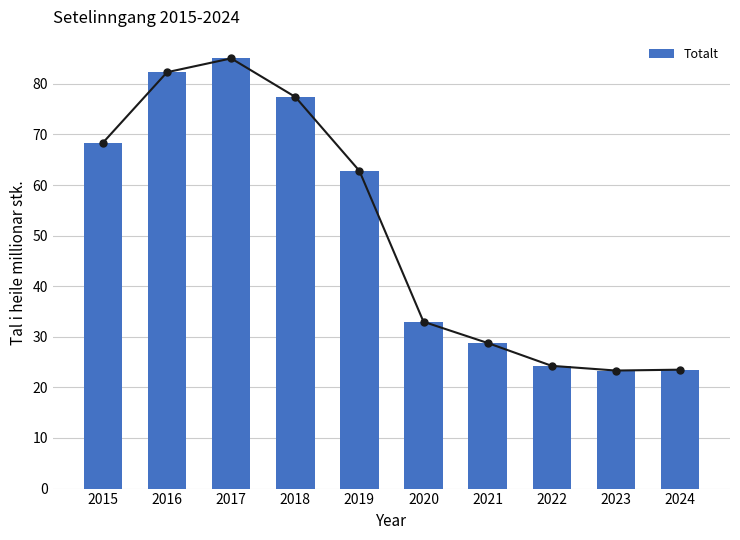

Reading left to right, list all the values displayed in this chart.

2015=68.4	2016=82.3	2017=85.0	2018=77.4	2019=62.8	2020=33.0	2021=28.8	2022=24.3	2023=23.3	2024=23.5